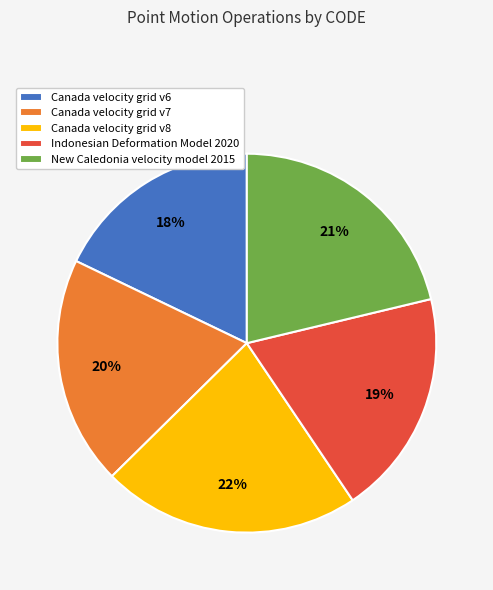

Is the sum of New Caledonia velocity model 2015 and Indonesian Deformation Model 2020 greater than half?

No